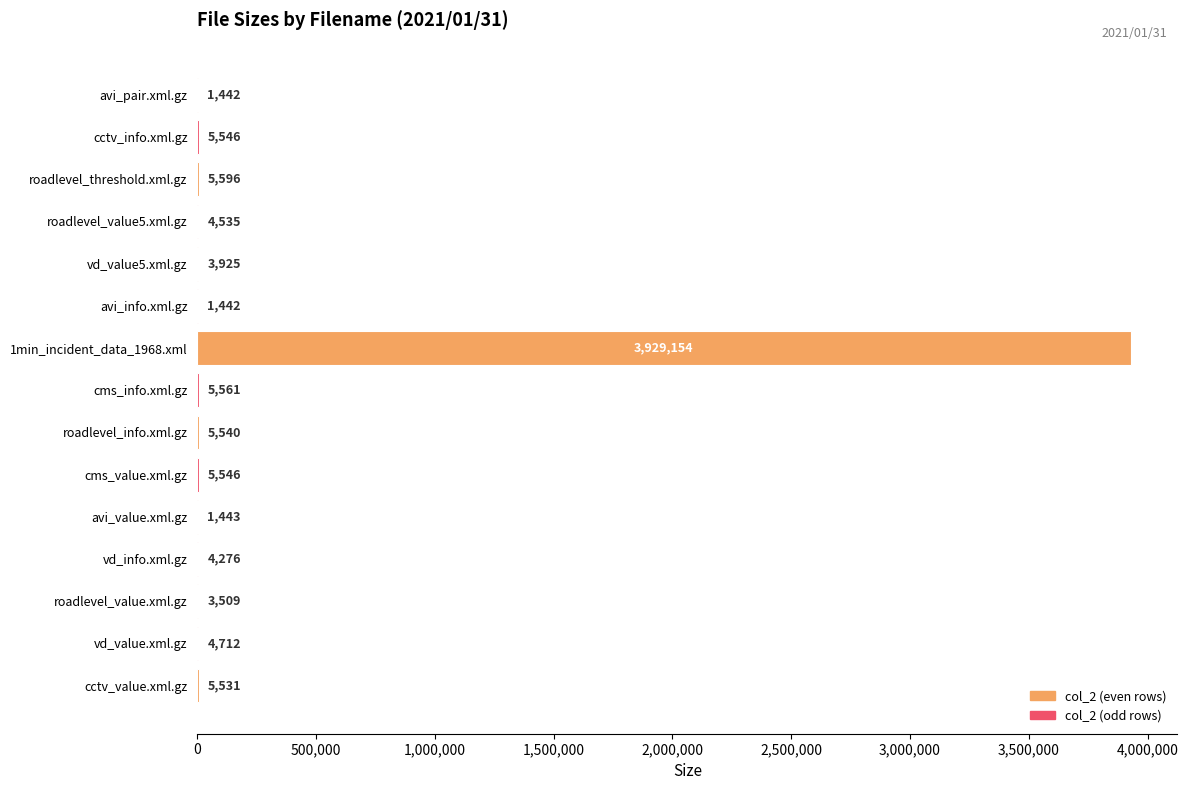

What is the greatest value displayed?

3929154